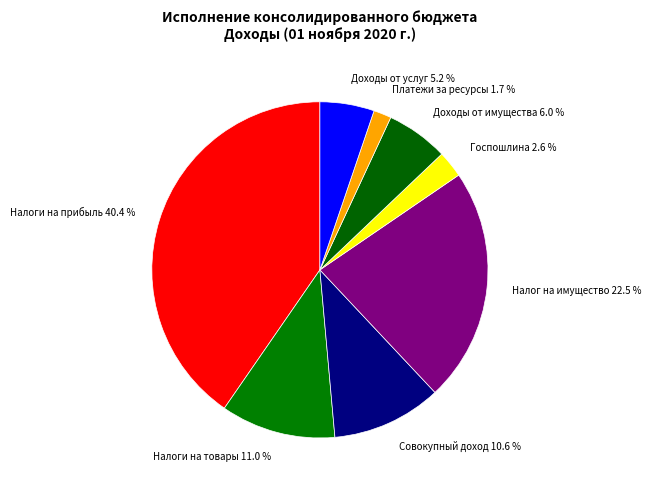

Does Доходы от услуг 5.2 % account for over 50% of the chart?

No